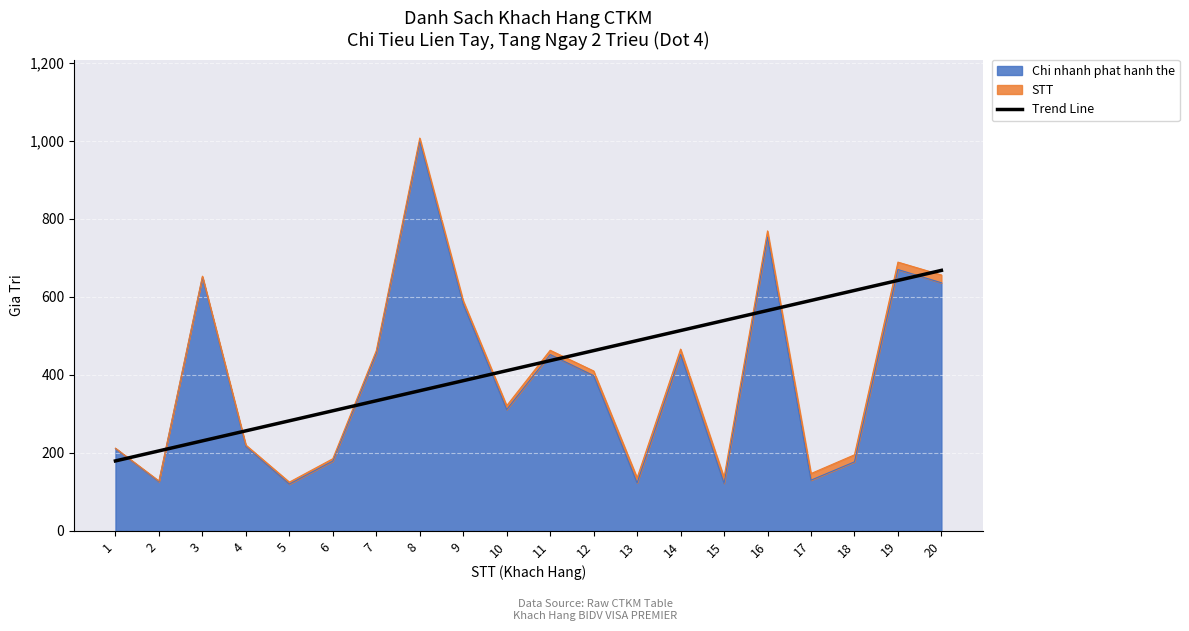

Between 10 and 2, which is larger?

10